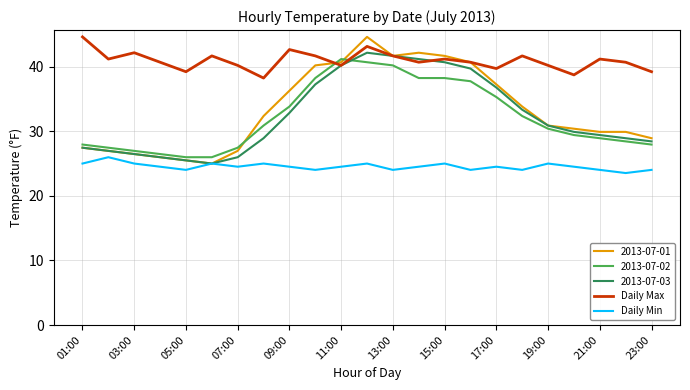

Which series has the widest spread of values?

2013-07-01